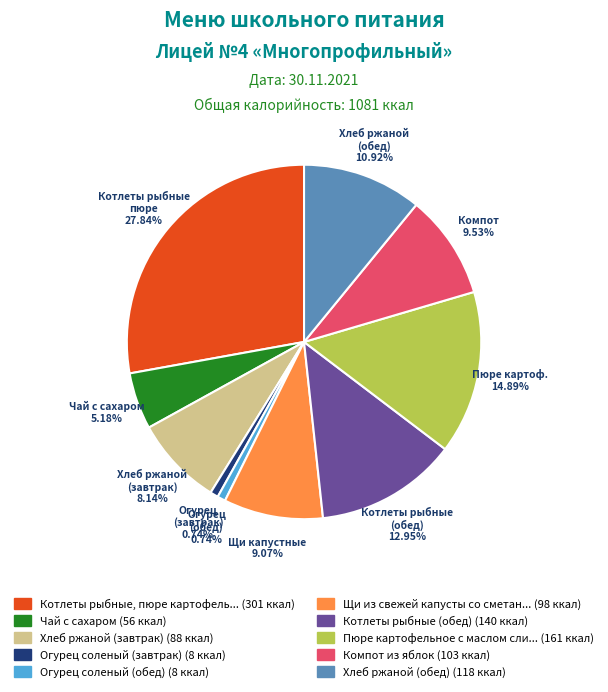

Is there any slice that represents more than half of the pie?

No